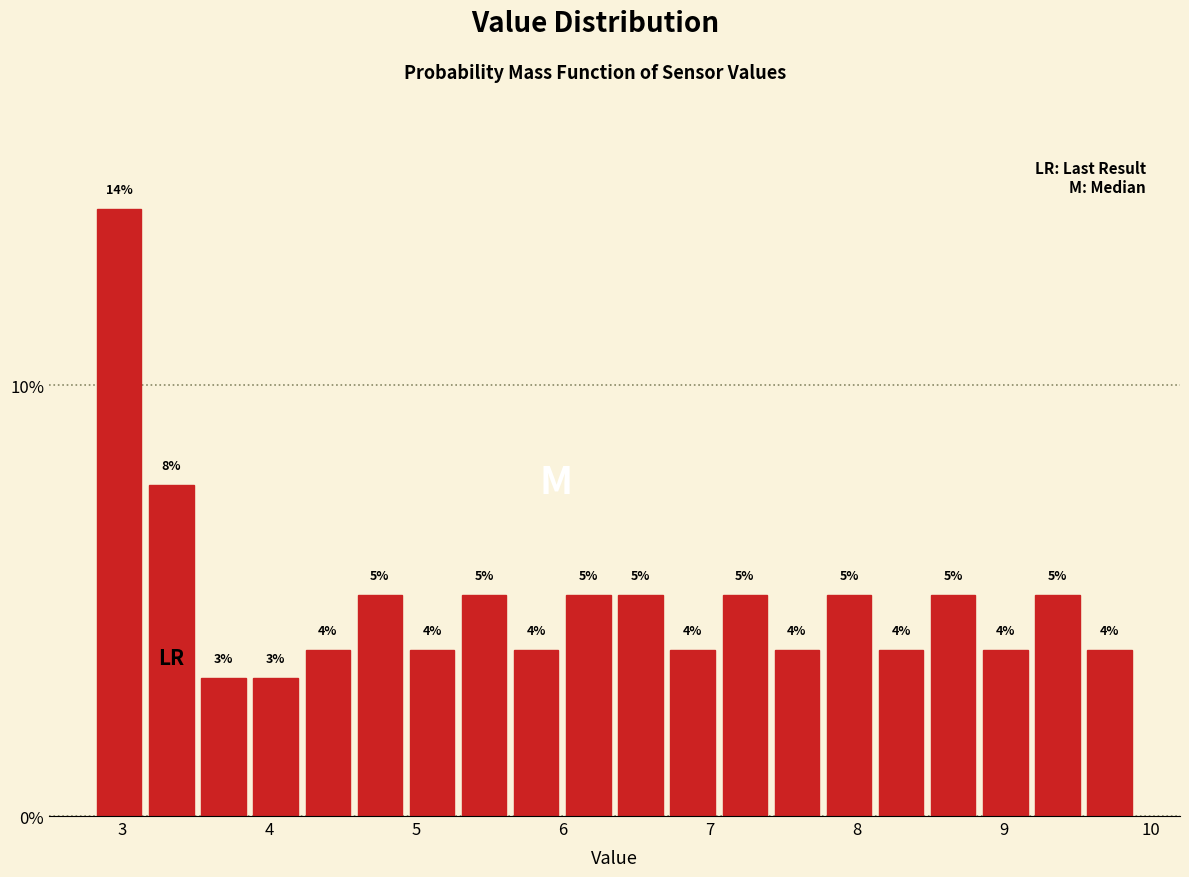

Around what value on the x-axis is the tallest bar? Give the approximate position of its centre, as read against the axis.

3.0